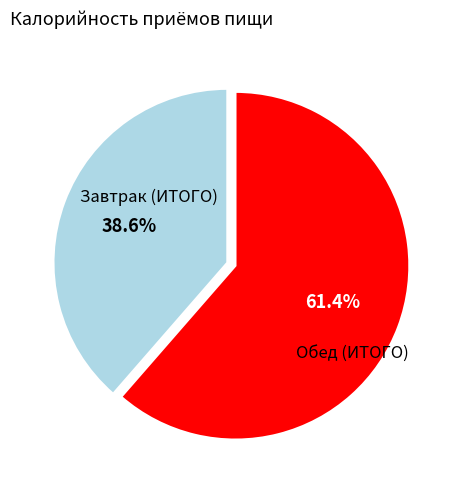

Does any single category account for the majority?

Yes